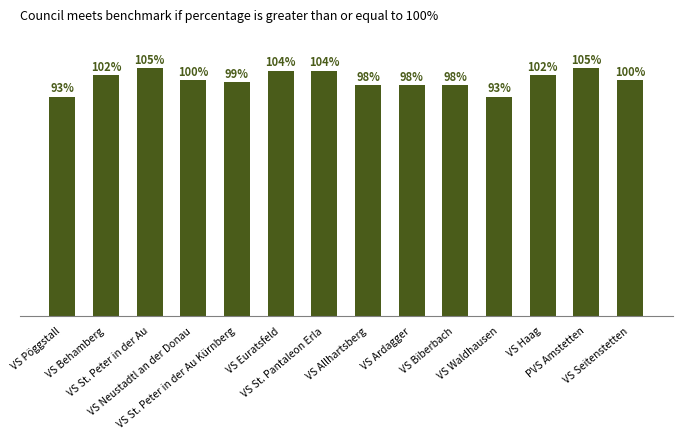

Does the chart contain any negative values?

No